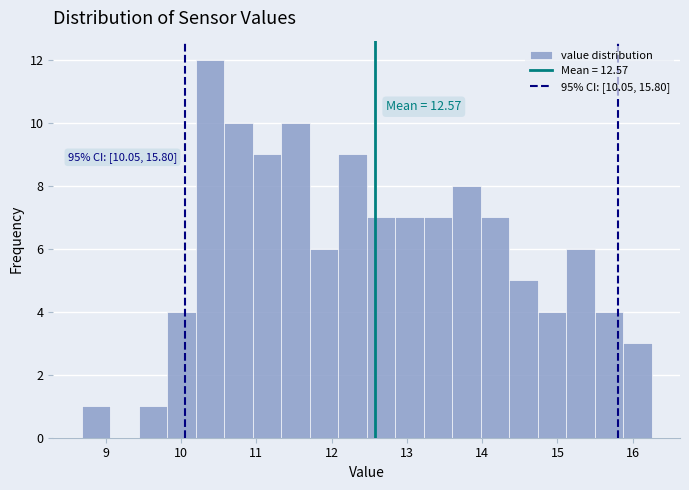

Around what value on the x-axis is the tallest bar? Give the approximate position of its centre, as read against the axis.

10.4